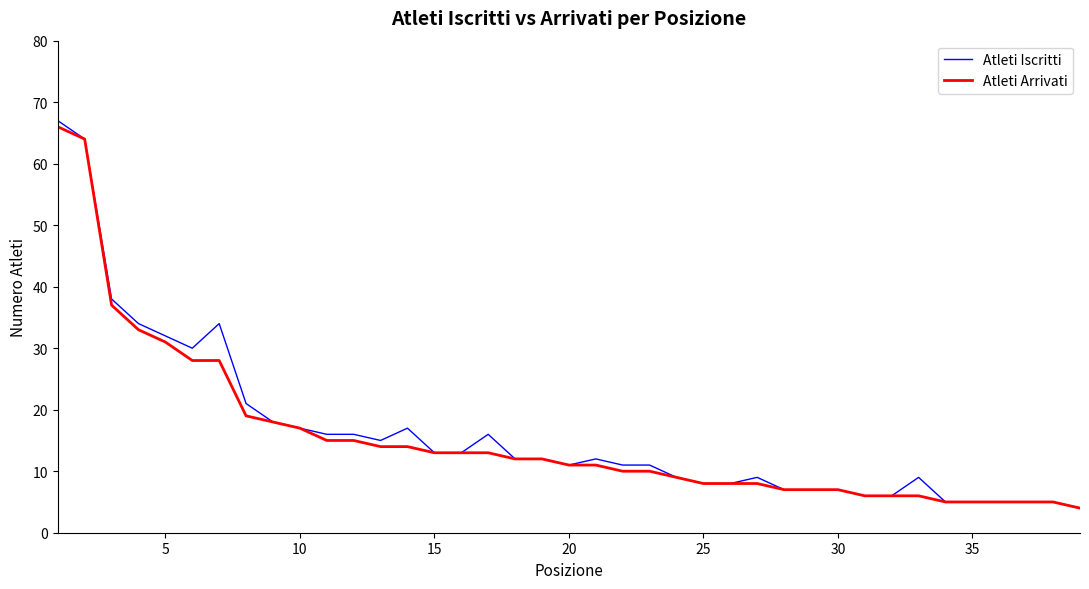

What is the maximum value shown in the chart?

67